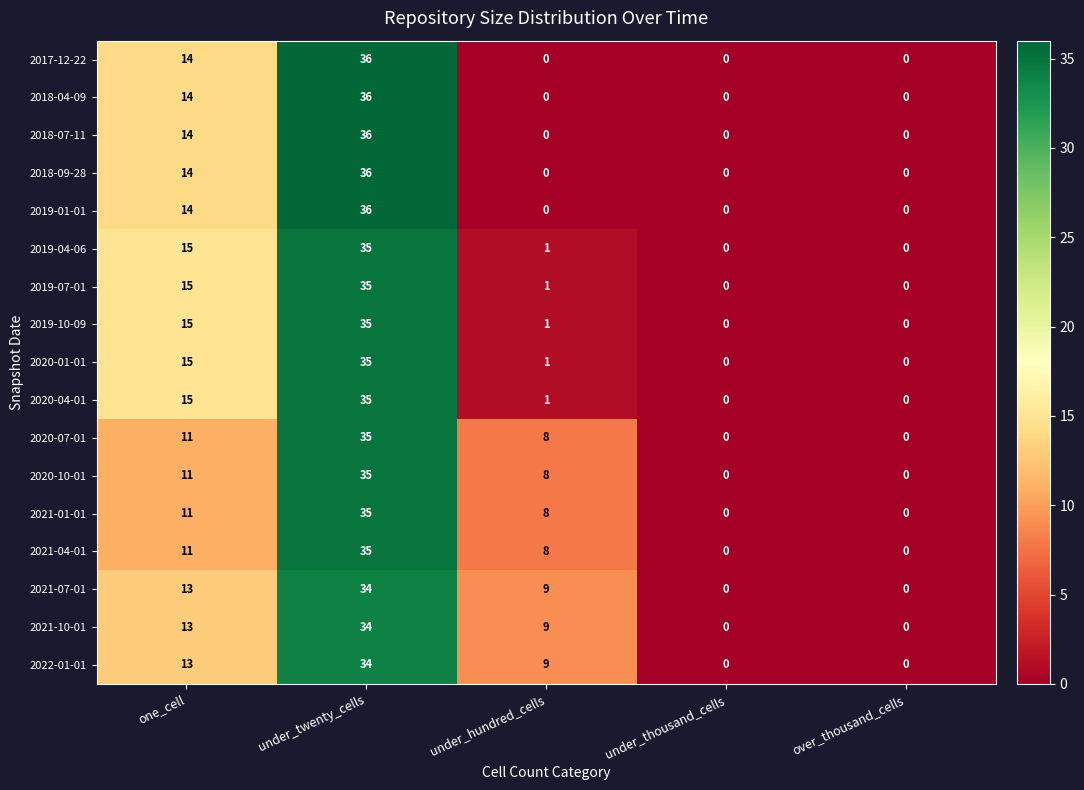

What is the spread (max minus min) of values at one_cell?

4